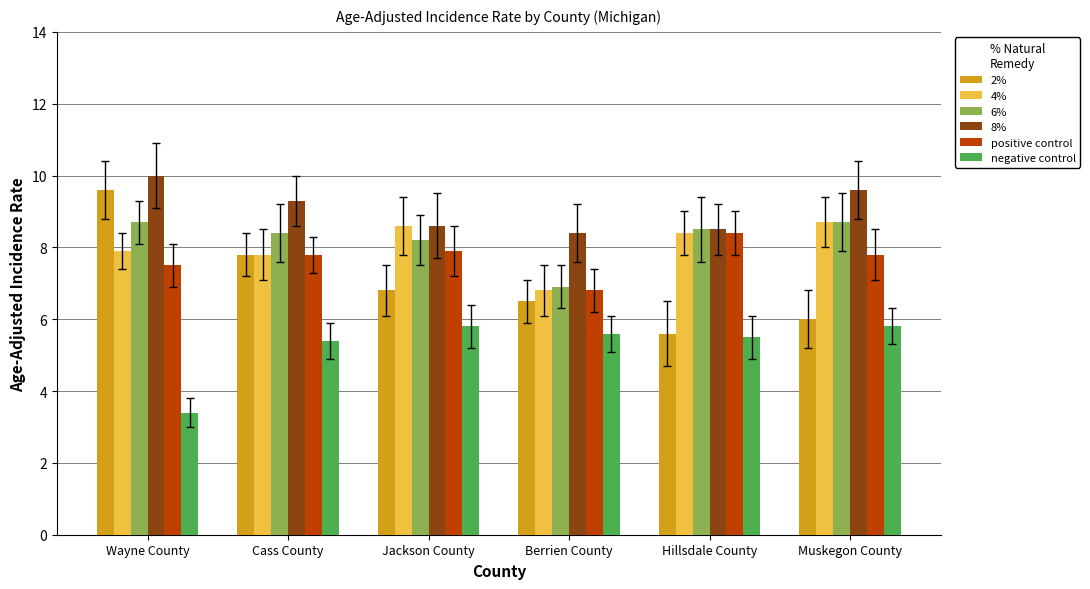

Which series has the largest total across all categories?

8%